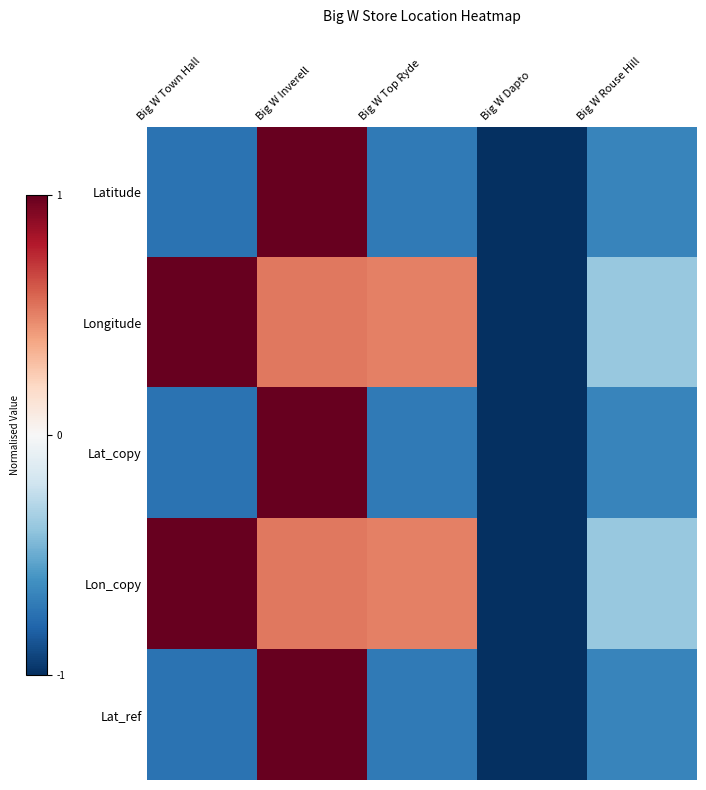

At how many categories does at least one series exceed 0?

3